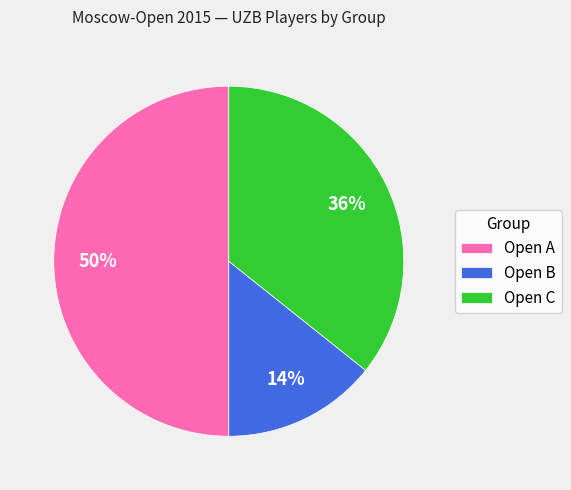

Do Open A and Open C together represent more than half of the pie?

Yes